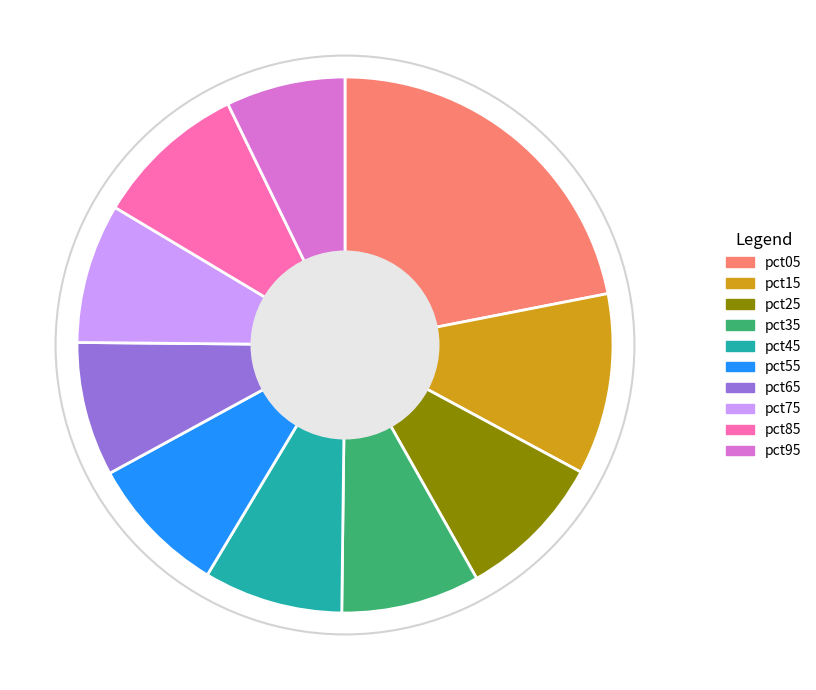

Combined, do pct15 and pct05 account for over 50%?

No